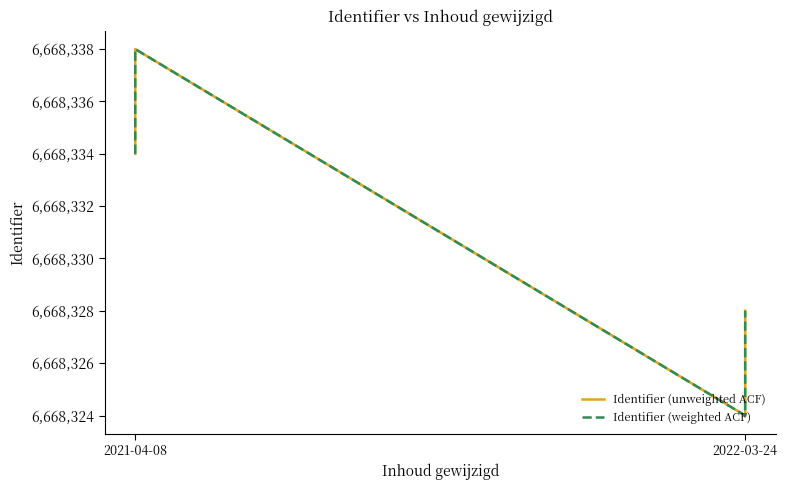

Rank the series at 2021-04-08 from highest to lowest value.

Identifier (unweighted ACF), Identifier (weighted ACF)